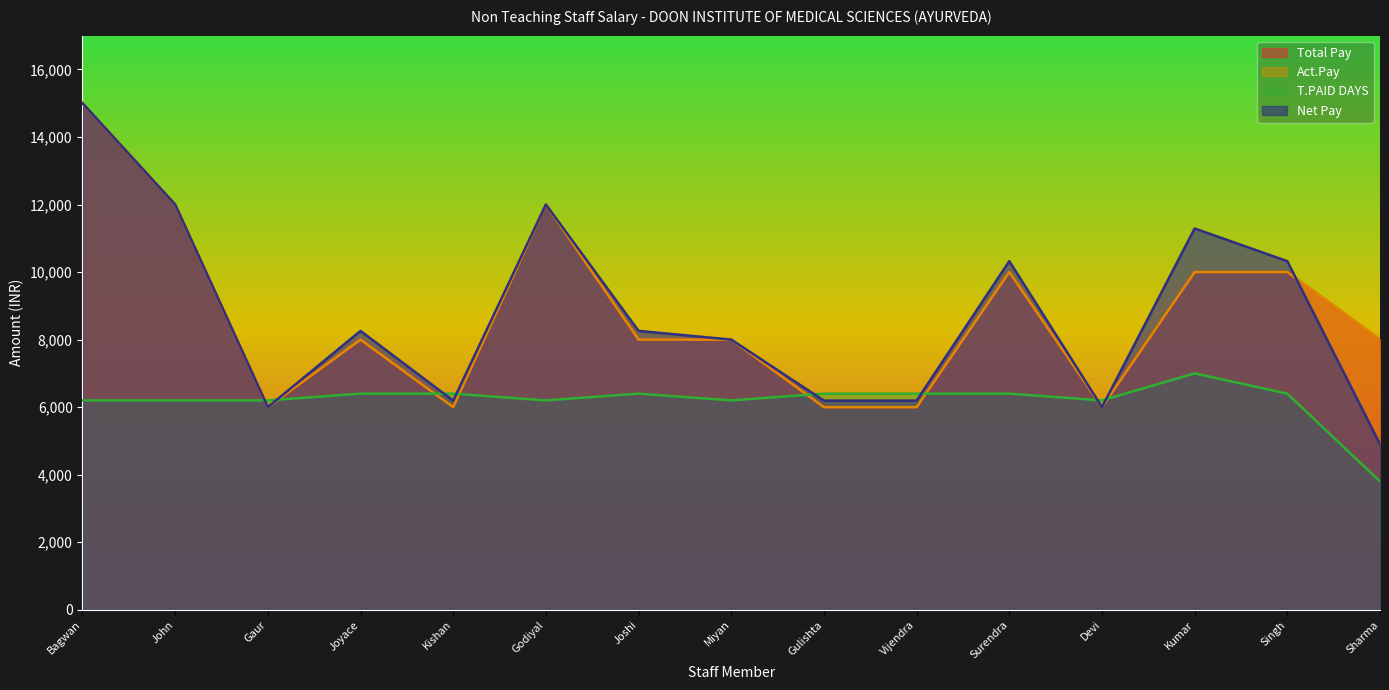

At how many categories does at least one series exceed 6114?

15